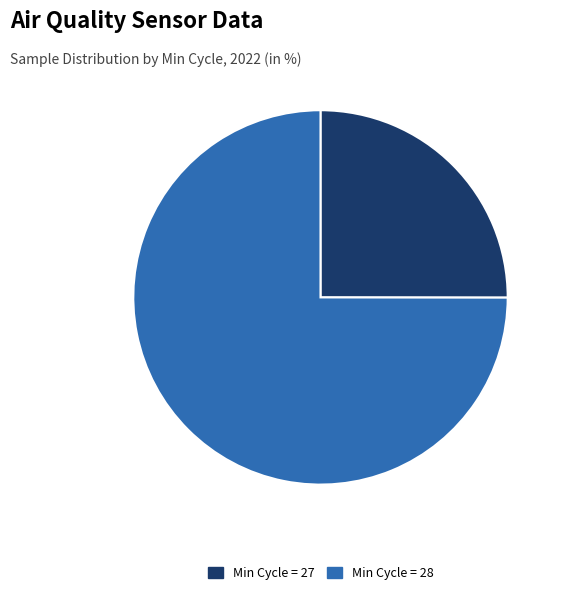

Approximately how many times larger is the value at Min Cycle = 27 compared to Min Cycle = 28?

0.3